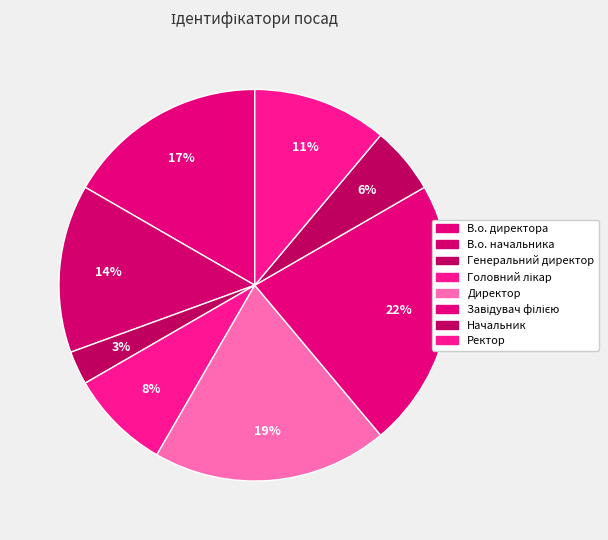

To the nearest percent, what is the combined percentage of Начальник and Директор?

25%